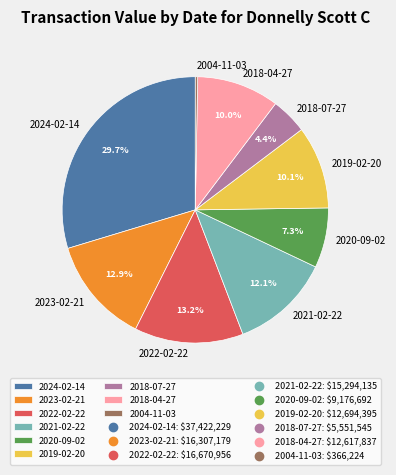

Does 2024-02-14 represent more than half of the total?

No